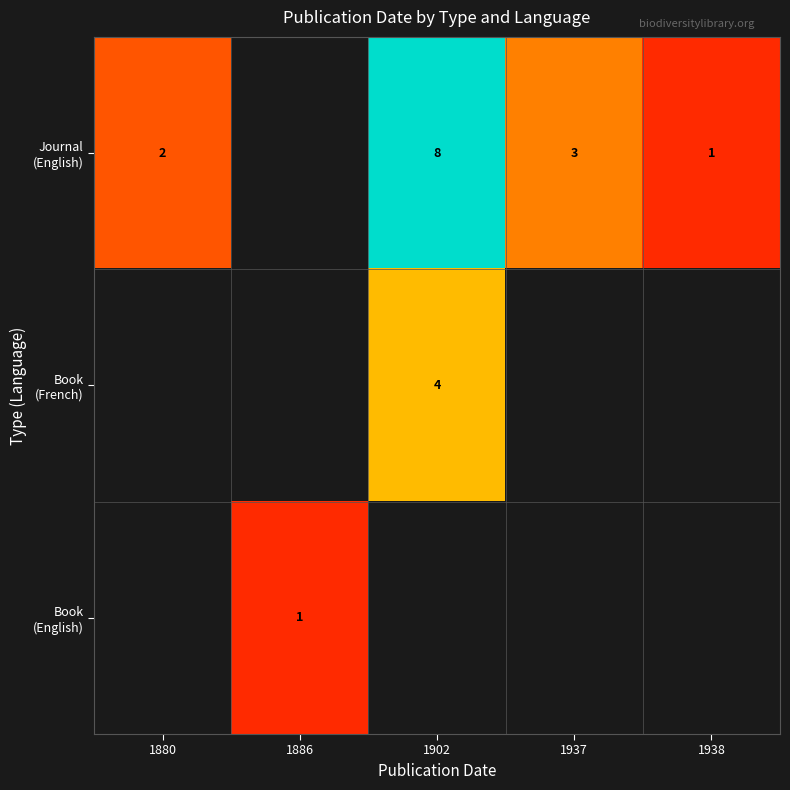

List the labels in order of row_1 value, smallest first.

1880, 1886, 1902, 1937, 1938